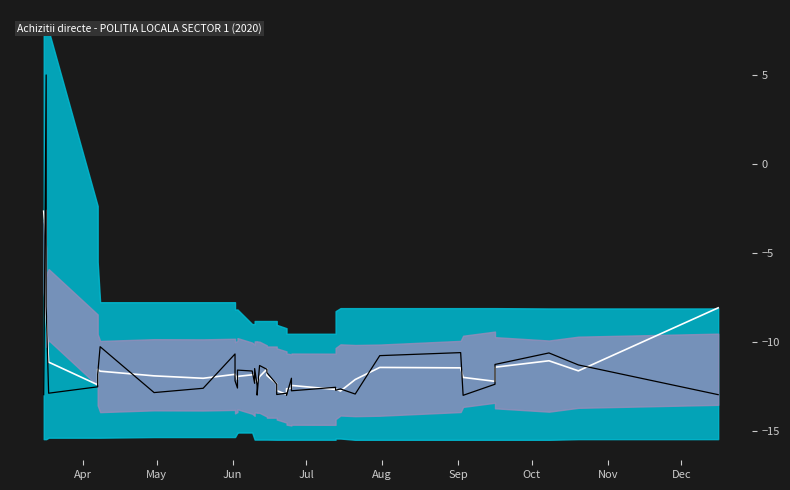

How many data points in Valoare cumparare directa are less than -12?

23